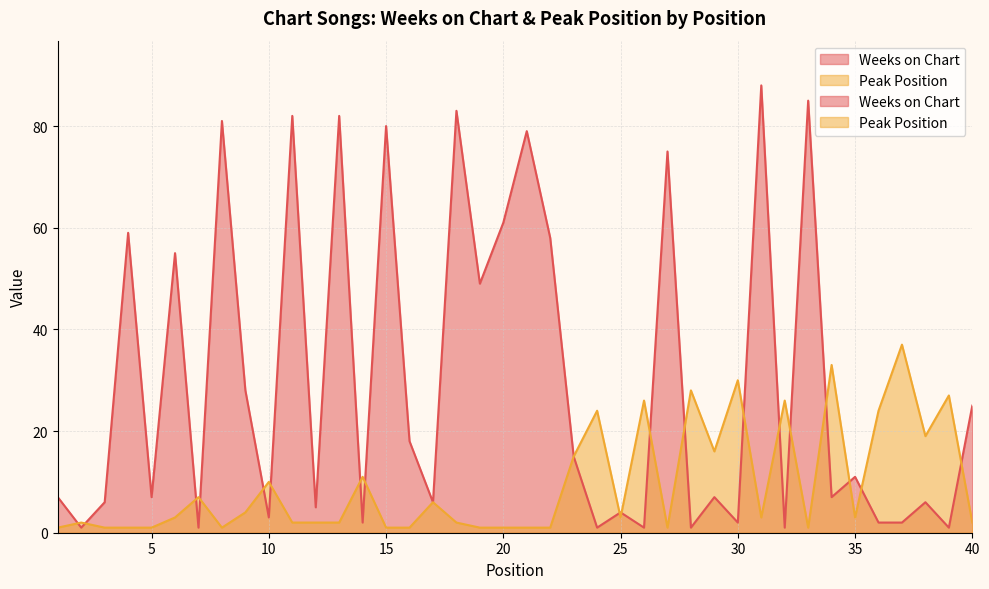

Which series has the widest spread of values?

Weeks on Chart